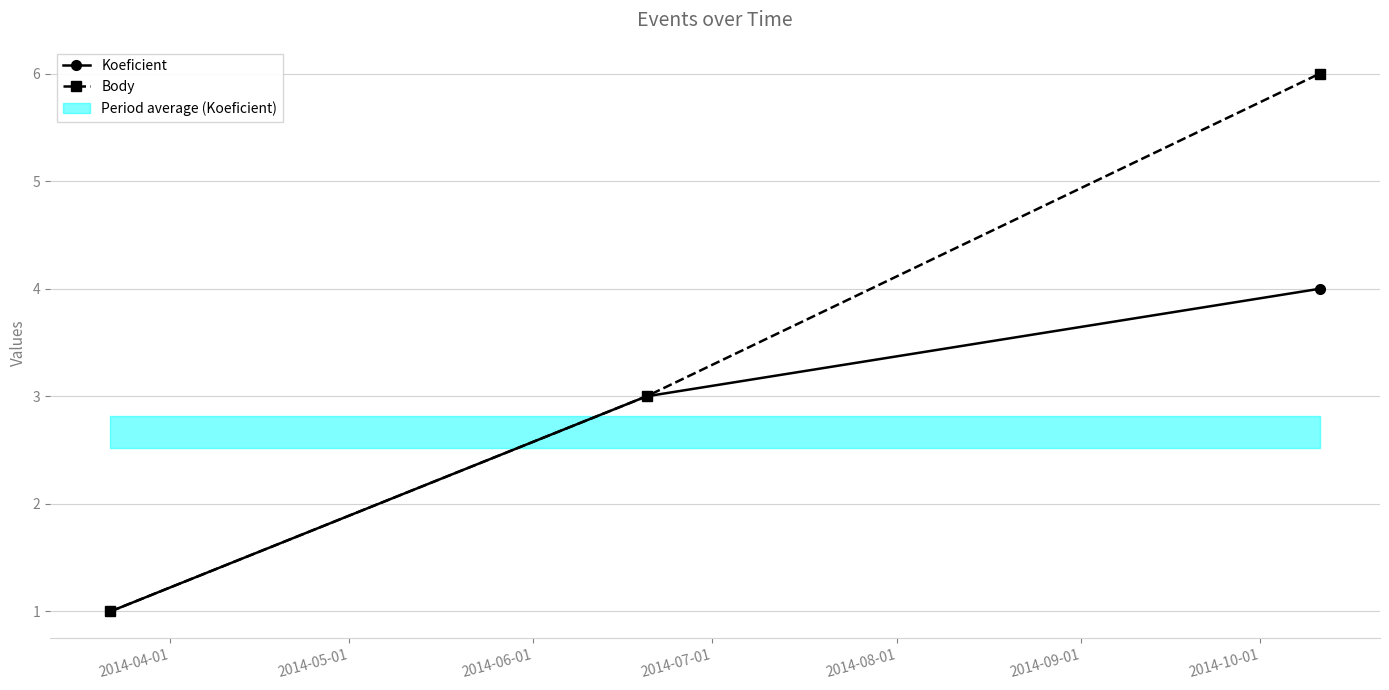

What is the highest value of the Body series?

6